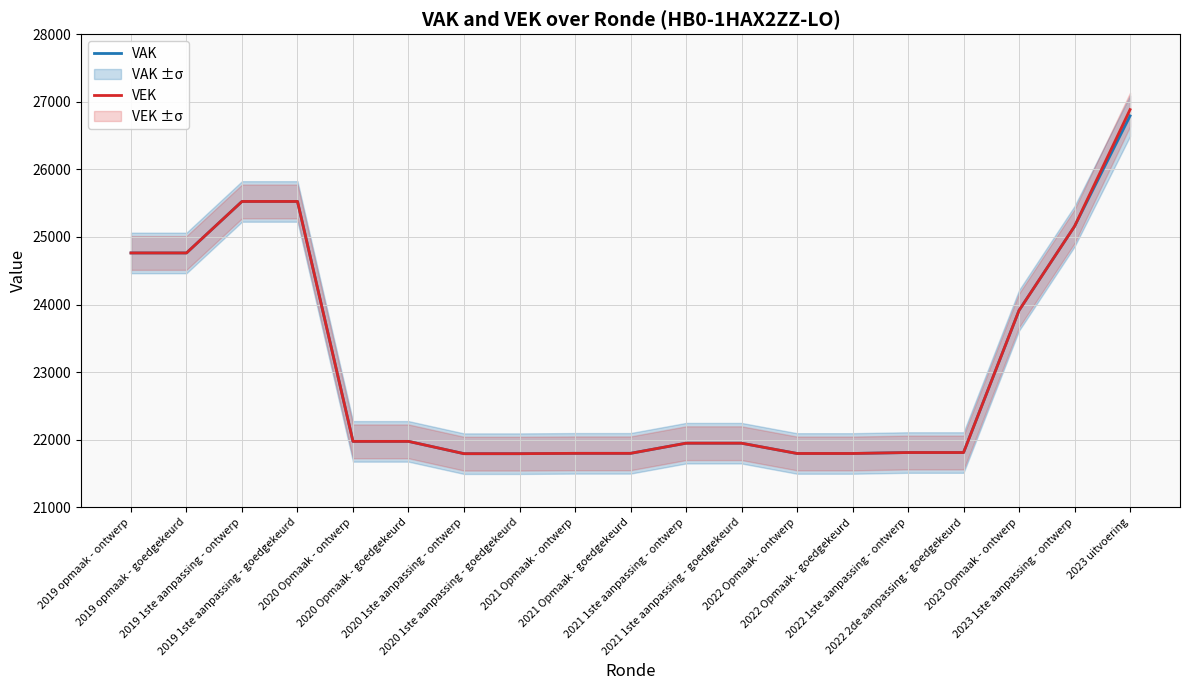

What is the minimum value shown in the chart?

21793